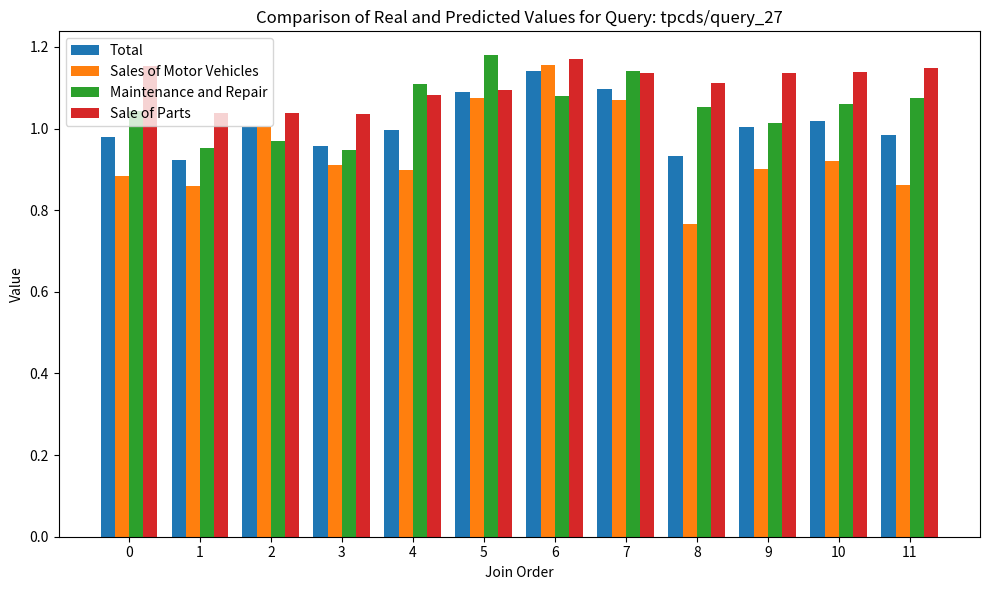

How many bars are there in total?

48